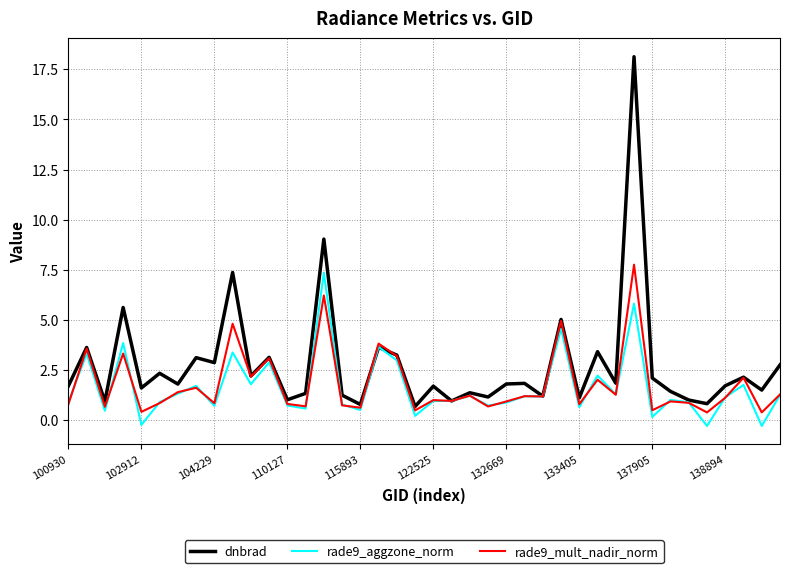

Rank the series by their maximum value, from lowest to highest.

rade9_aggzone_norm, rade9_mult_nadir_norm, dnbrad